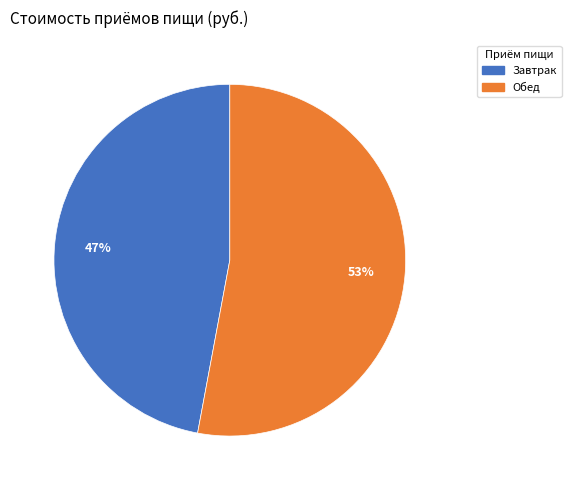

Count the number of slices in the pie.

2